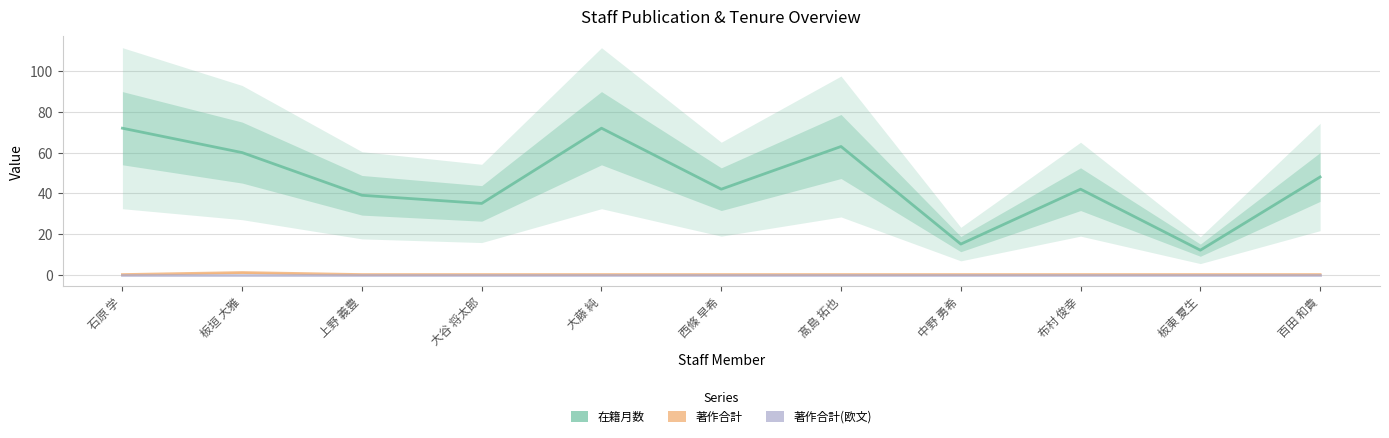

What is the spread (max minus min) of values at 西條 早希?

42